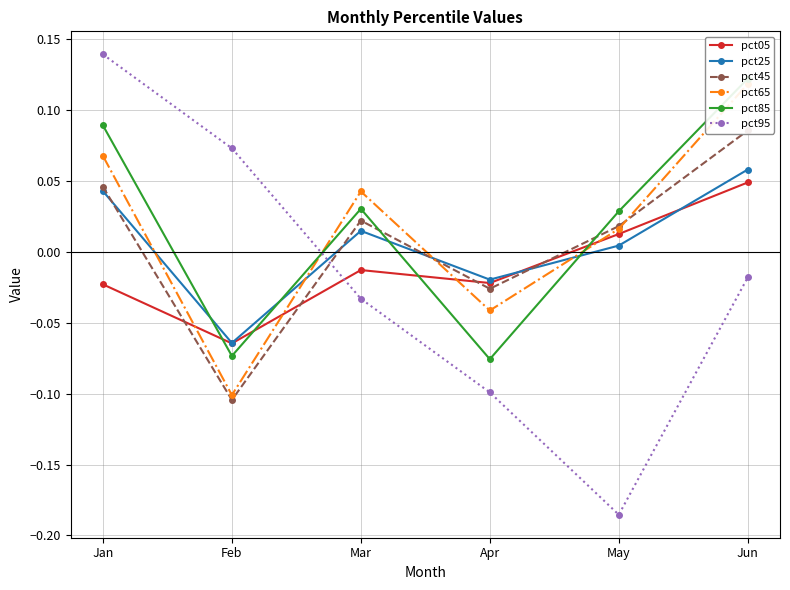

At how many categories does at least one series exceed 0?

5